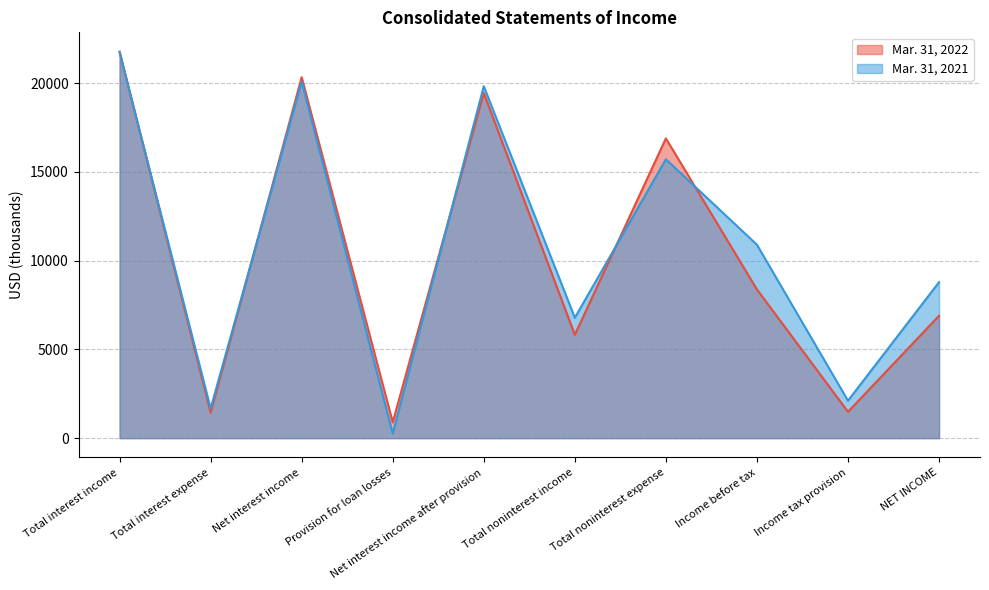

Reading right to left, what are all the values shown in this chart?

Mar. 31, 2022: 6895	1483	8378	16886	5823	19441	891	20332	1441	21773
Mar. 31, 2021: 8787	2110	10897	15709	6782	19824	259	20083	1671	21754